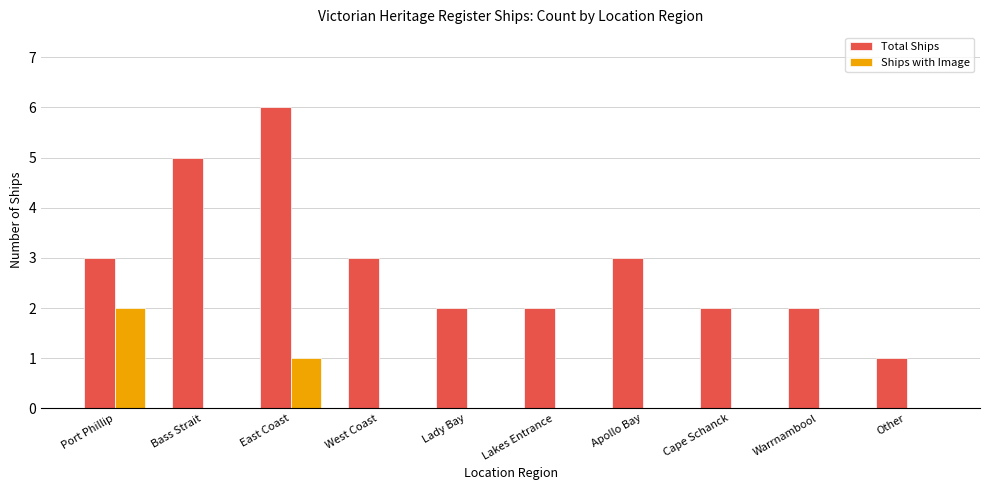

True or false: Ships with Image has a value of 0 at Other.

True